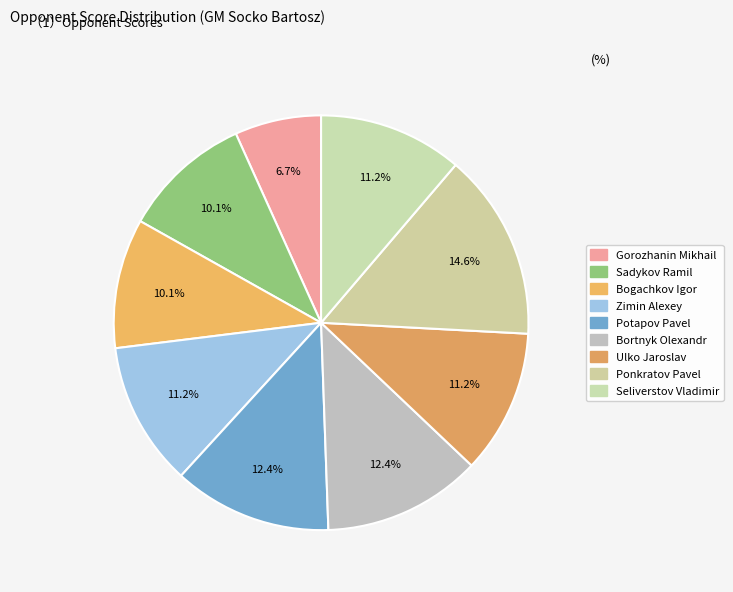

How many slices are in this pie chart?

9